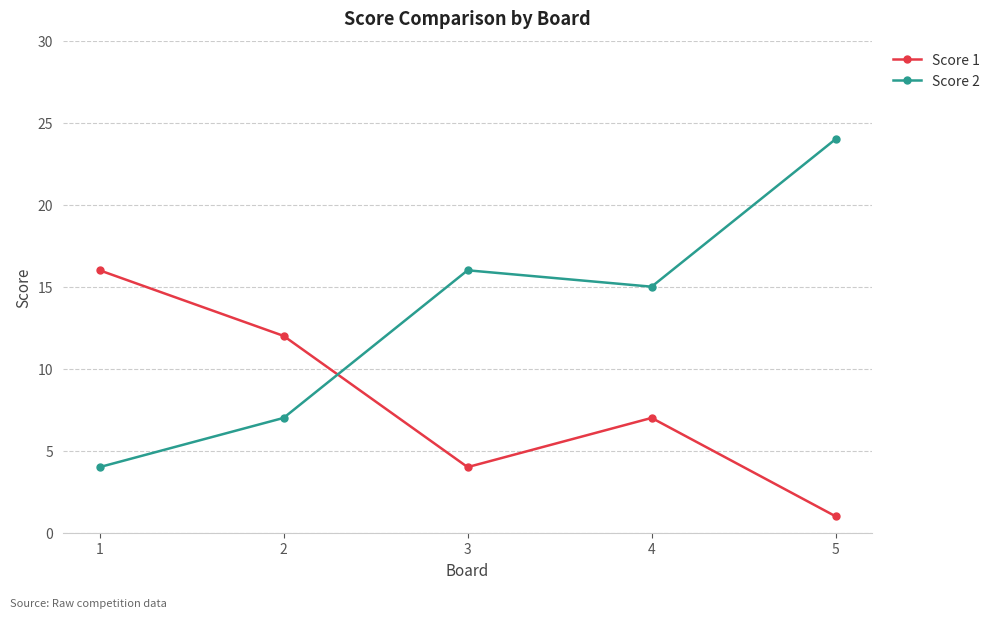

Which series has the largest total across all categories?

Score 2